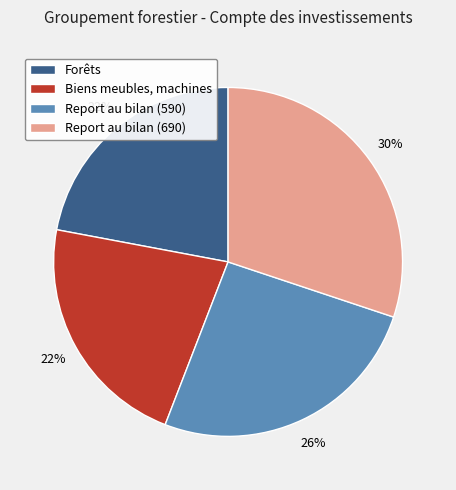

Does Biens meubles, machines account for over 50% of the chart?

No